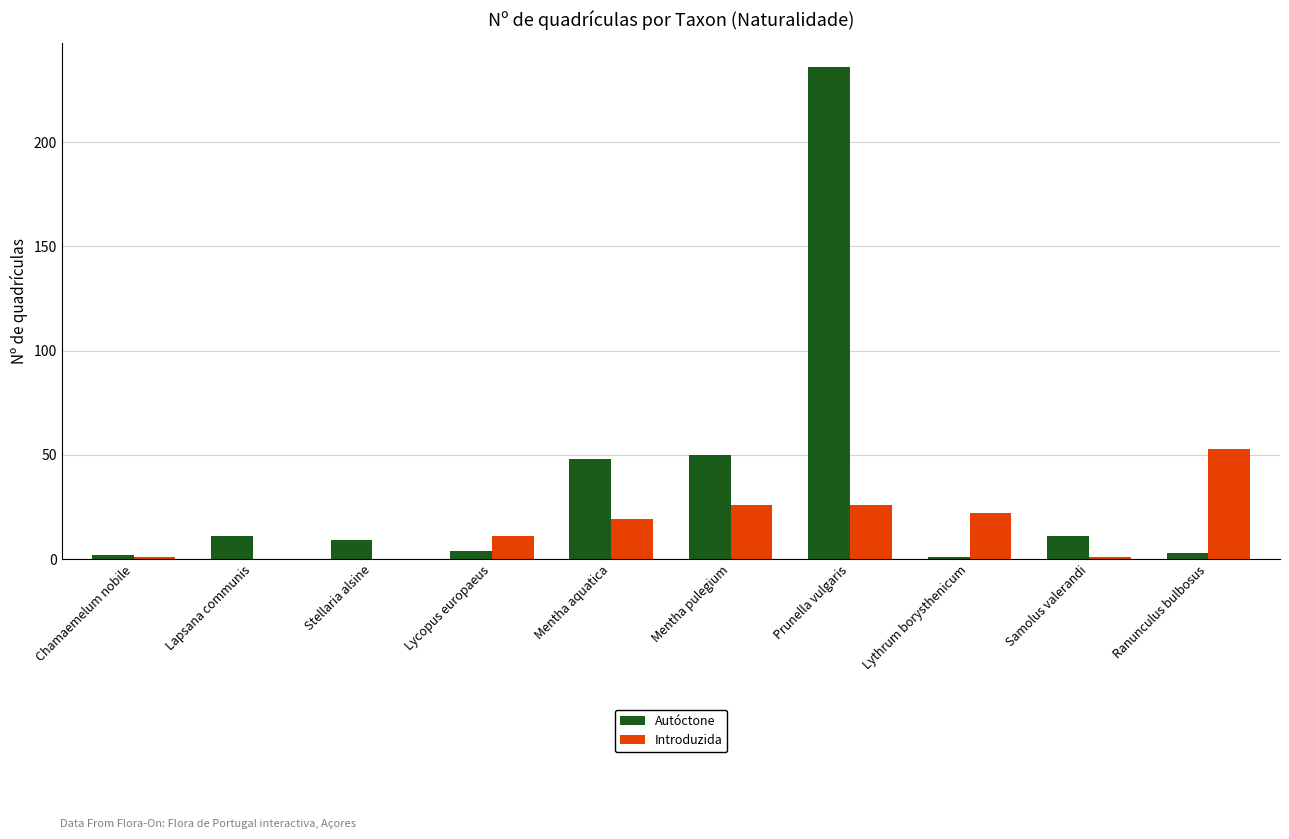

The value of Introduzida at Stellaria alsine is 0. True or false?

True